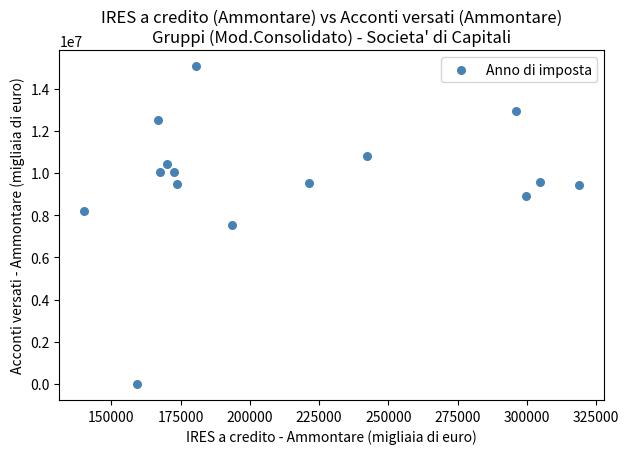

What is the range of Y values (max minus min)?

15054688.4